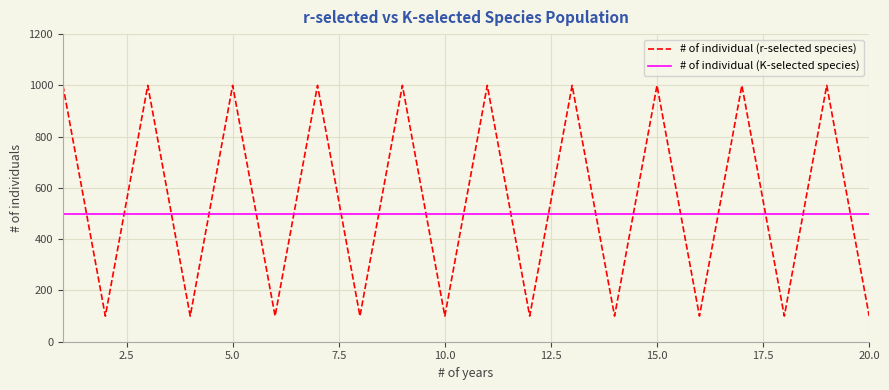

Rank the series by their maximum value, from lowest to highest.

# of individual (K-selected species), # of individual (r-selected species)